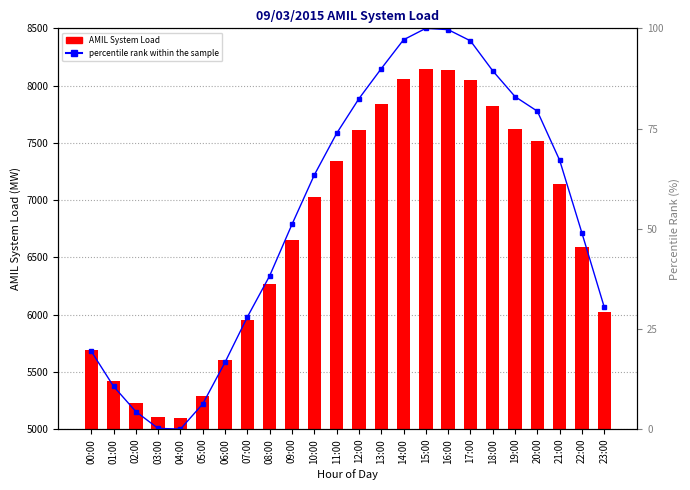

Rank the categories by percentile rank within the sample value from lowest to highest.

04:00, 03:00, 02:00, 05:00, 01:00, 06:00, 00:00, 07:00, 23:00, 08:00, 22:00, 09:00, 10:00, 21:00, 11:00, 20:00, 12:00, 19:00, 18:00, 13:00, 17:00, 14:00, 16:00, 15:00